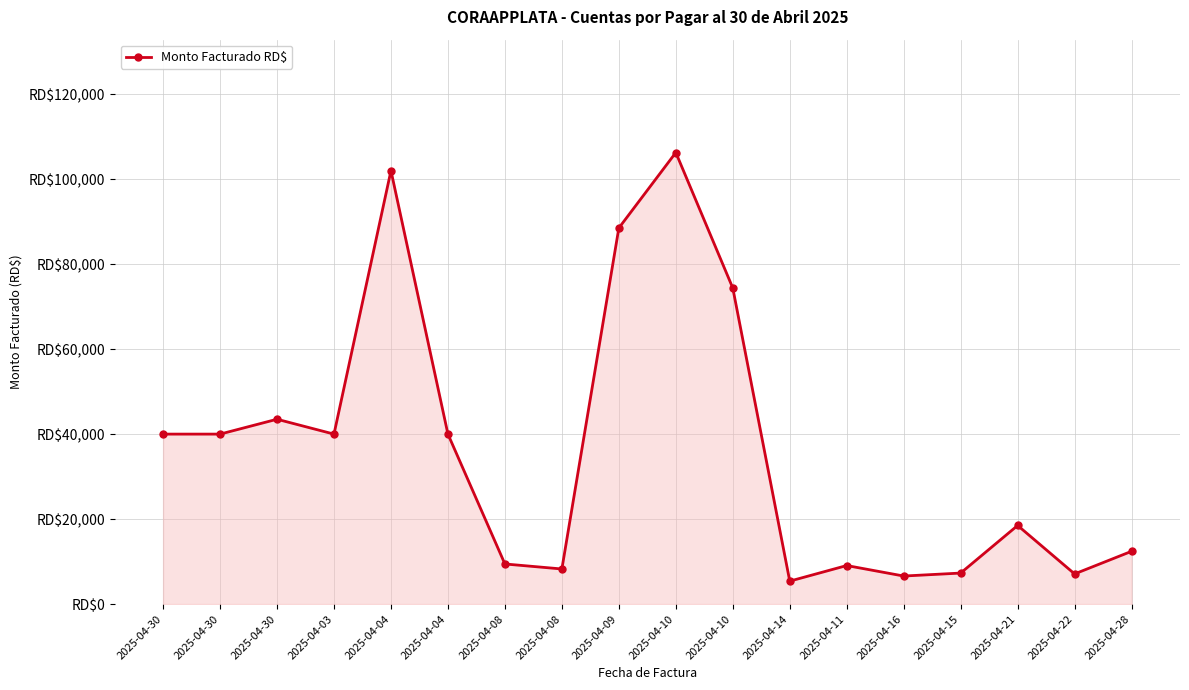

What is the change in value from 2025-04-04 to 2025-04-16?

-33400.0